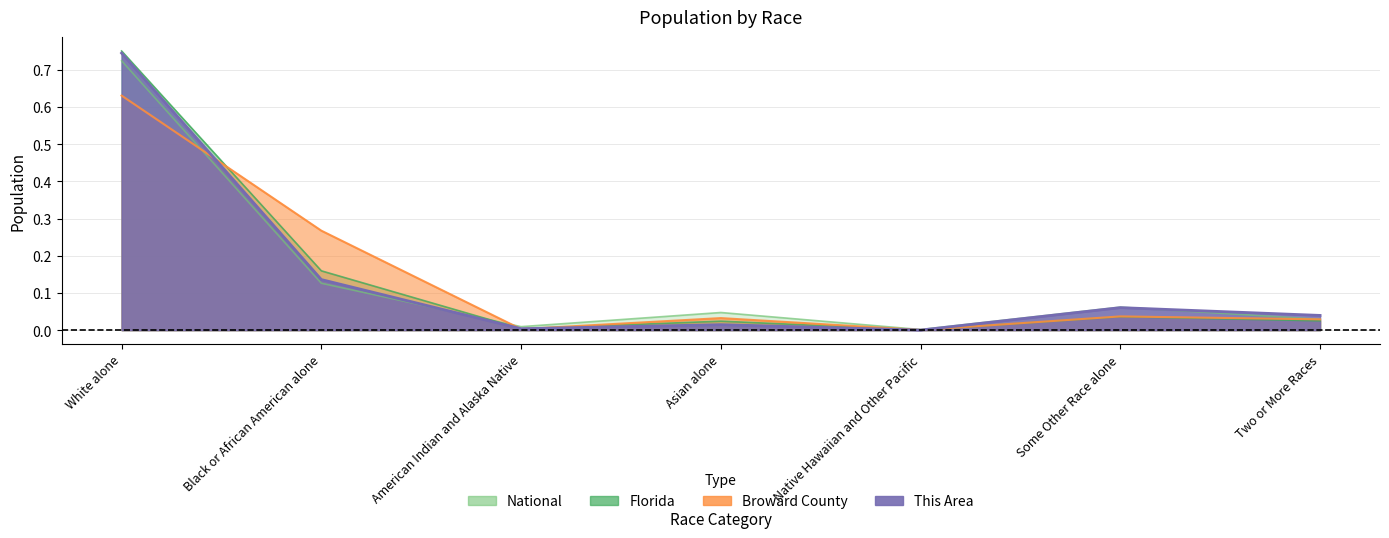

At which category does Broward County reach its first local peak?

Asian alone